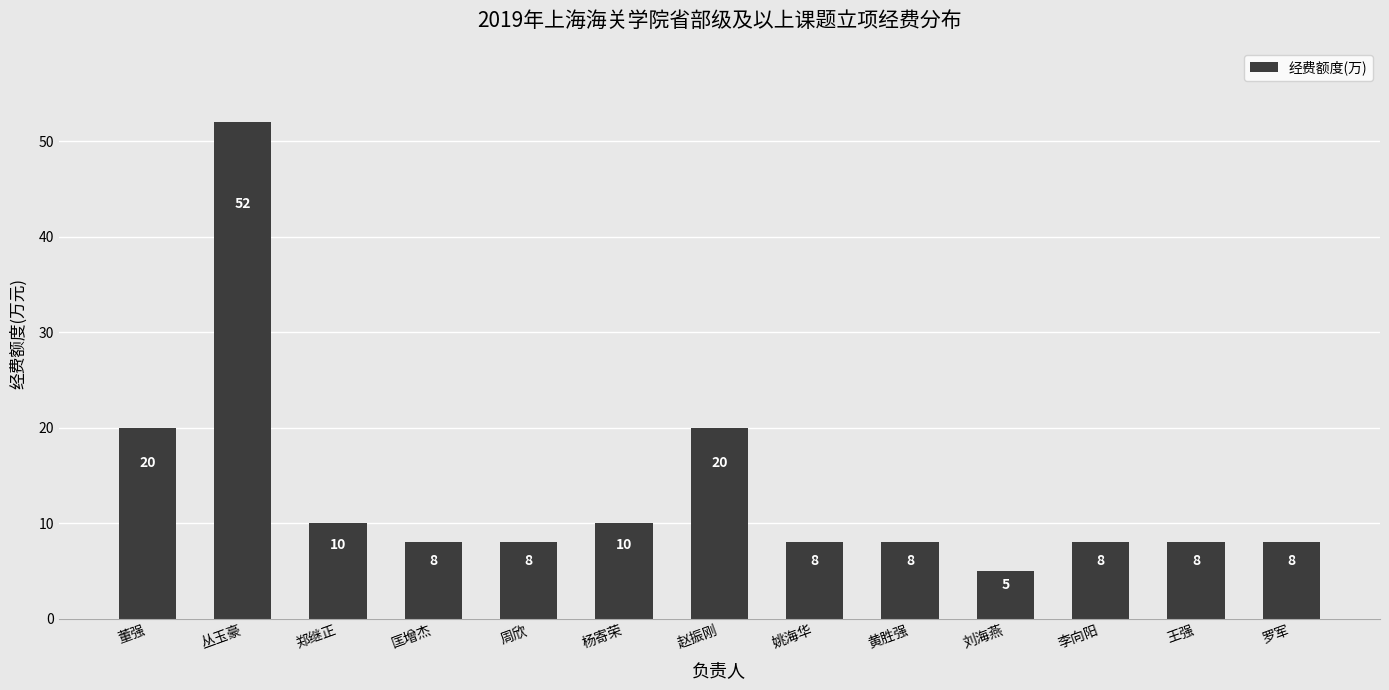

Reading left to right, list all the values displayed in this chart.

20	52	10	8	8	10	20	8	8	5	8	8	8